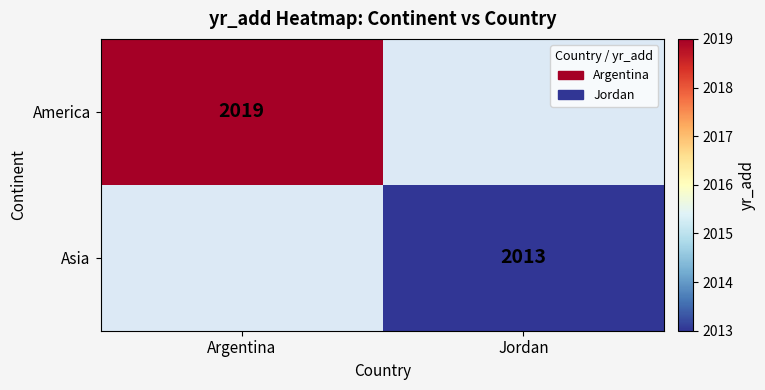

The value of Asia at Jordan is 2013. True or false?

True